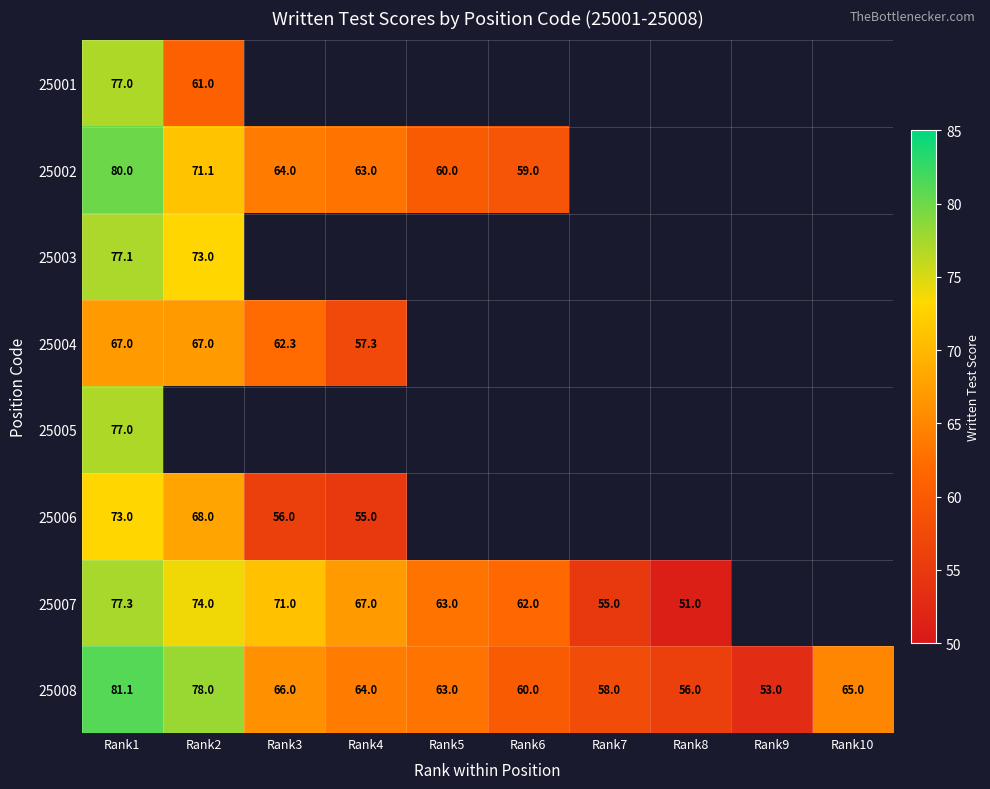

What is the sum of the 25008 values at Rank5 and Rank6?

123.0